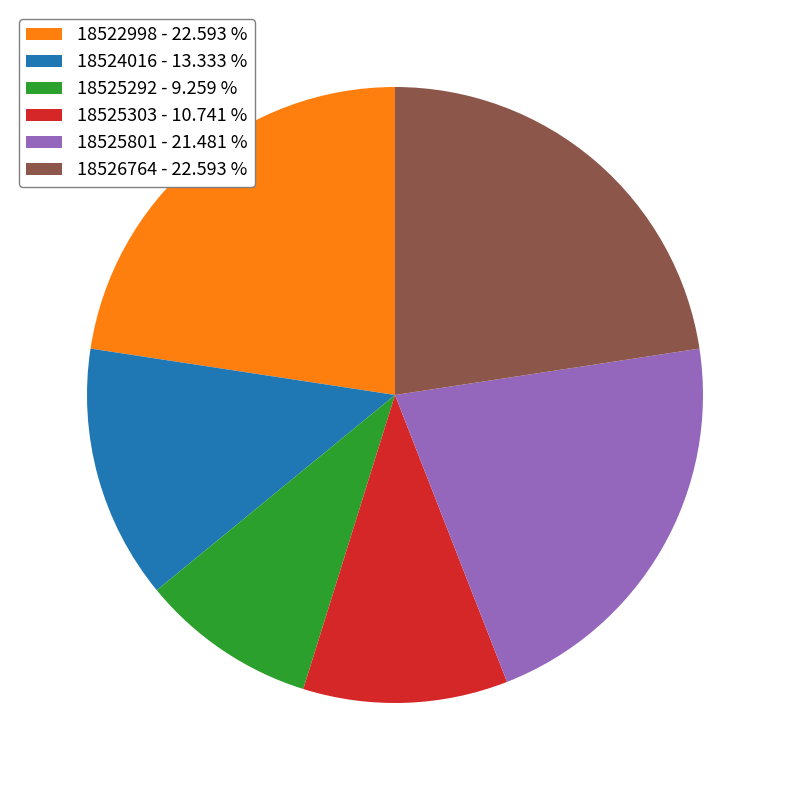

Count the number of slices in the pie.

6